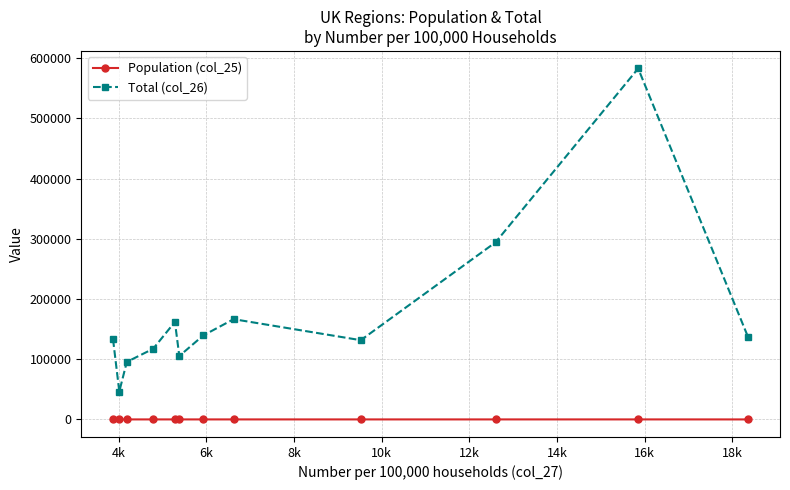

Rank the series by their maximum value, from lowest to highest.

Population (col_25), Total (col_26)